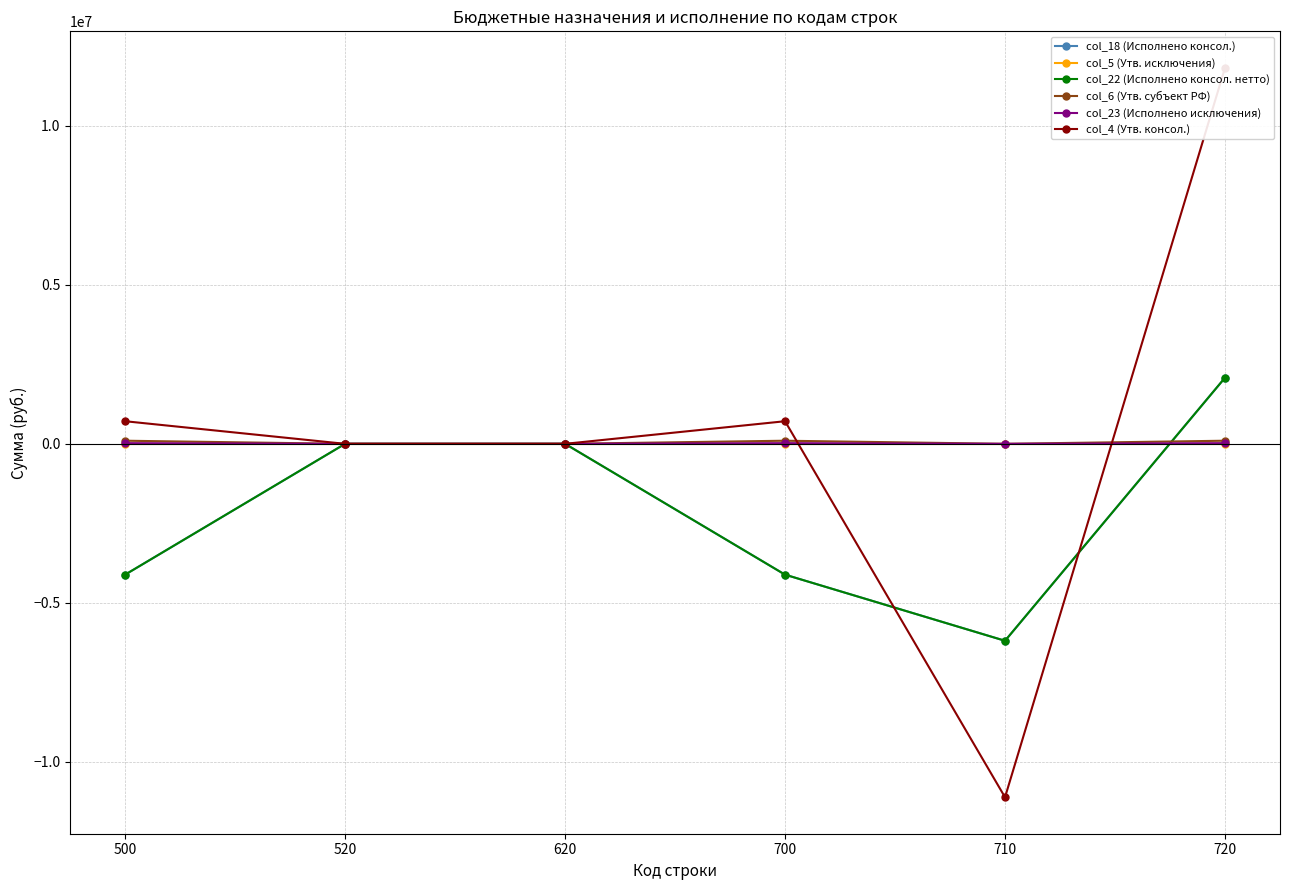

How many interior local peaks does the col_4 (Утв. консол.) series have?

1